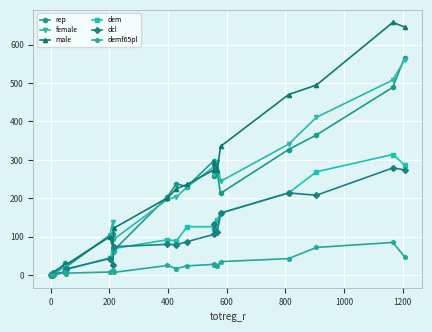

Which series has the largest range (max minus min)?

male